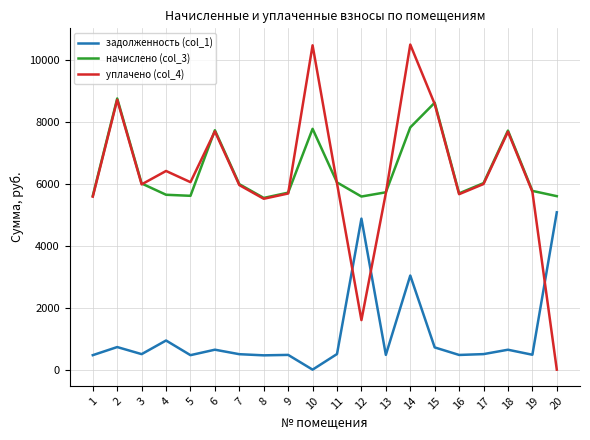

What is the greatest value displayed?

10498.6